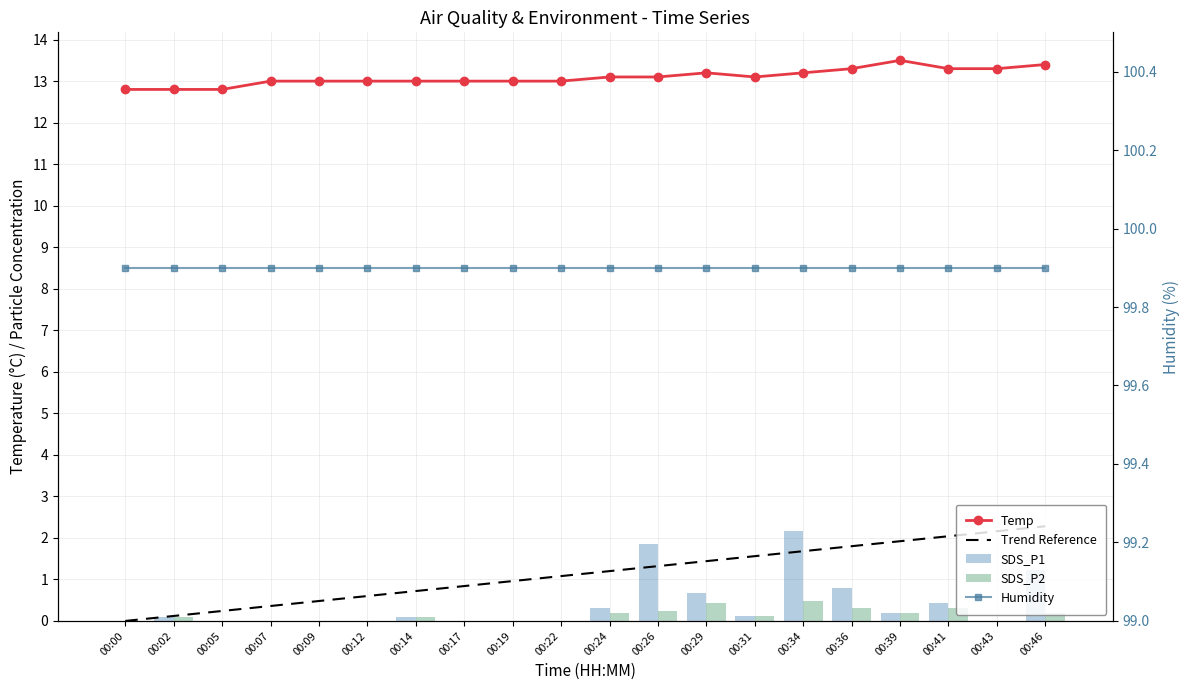

How many data points does each series have?

20